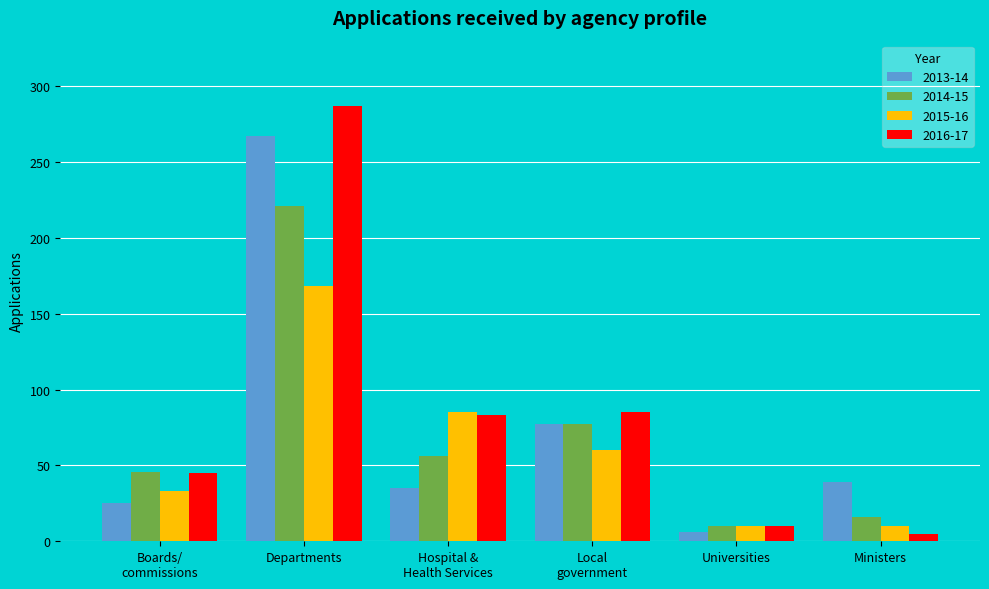

How many distinct data groups are displayed?

4